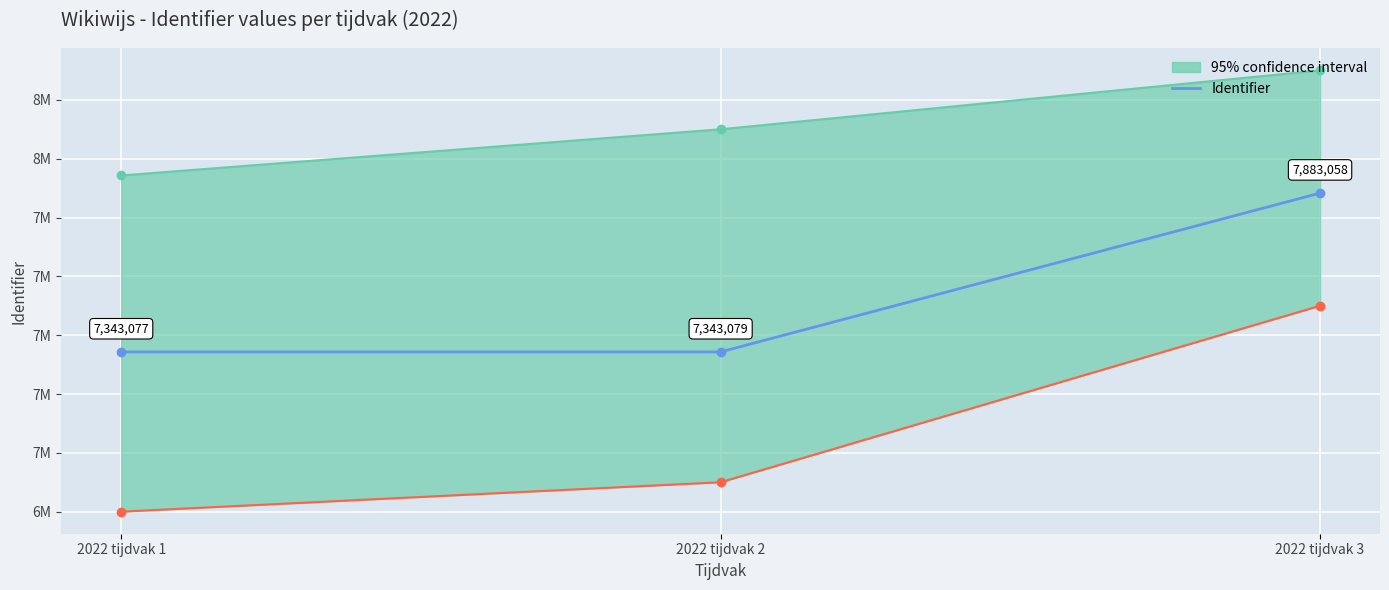

True or false: the data shows 7343079 at 2022 tijdvak 2.

True